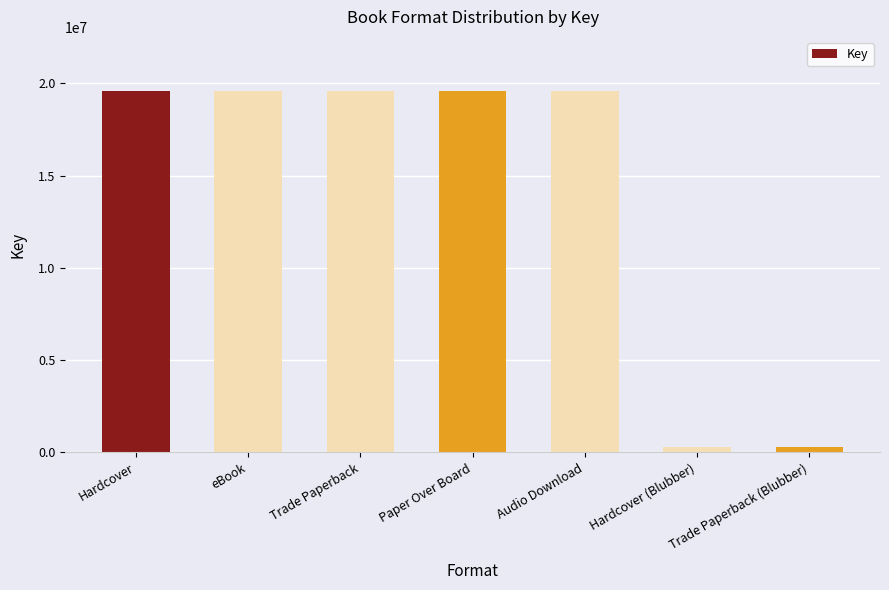

What is the label of the 7th bar from the left?

Trade Paperback (Blubber)